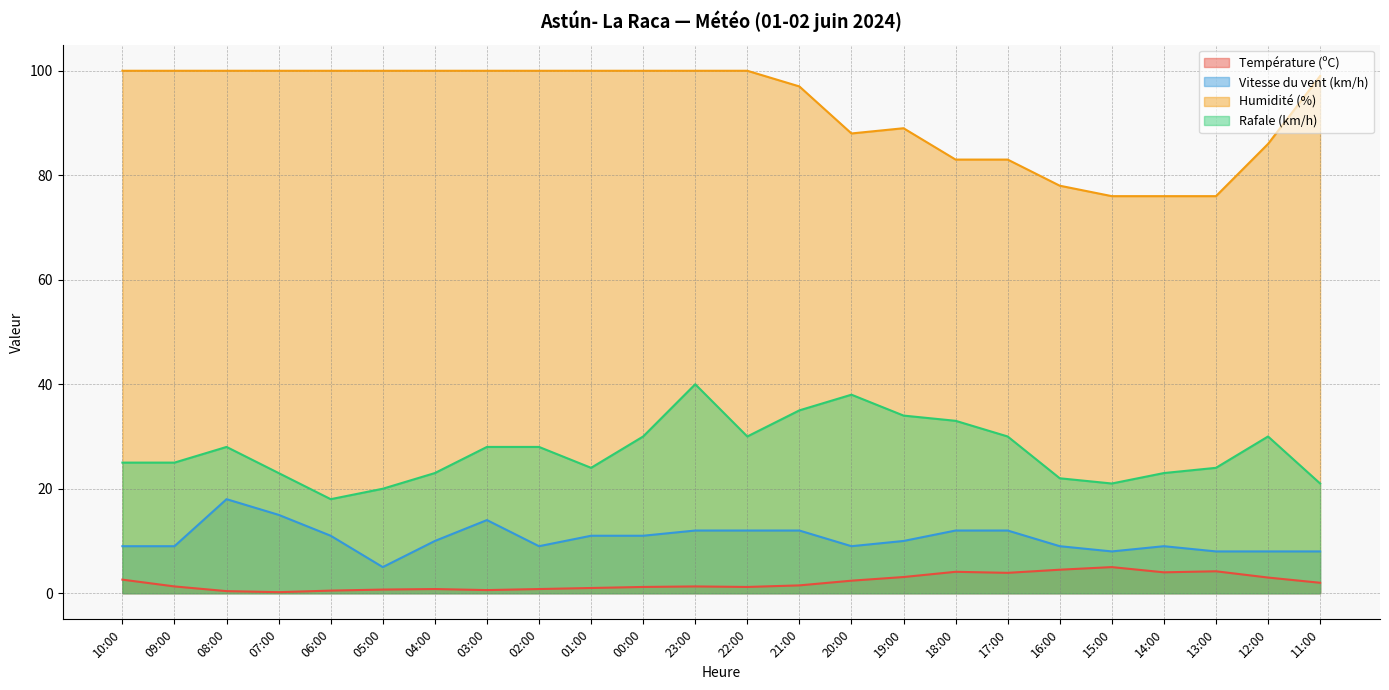

At how many categories does at least one series exceed 86?

17